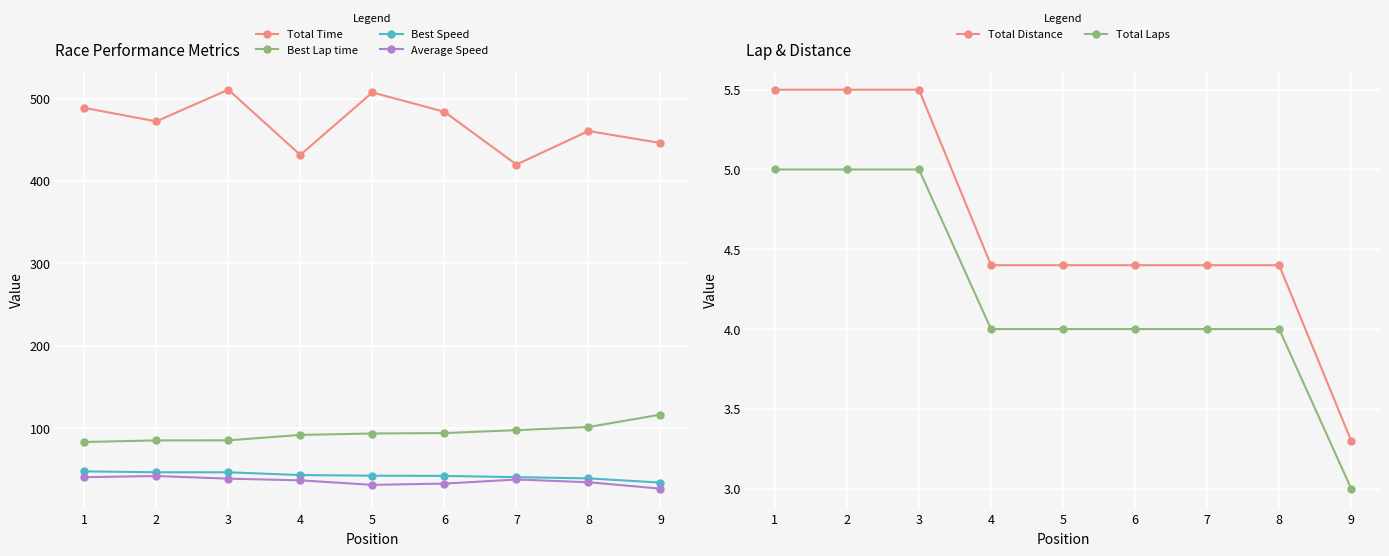

At which label is Total Laps closest to 4?

4